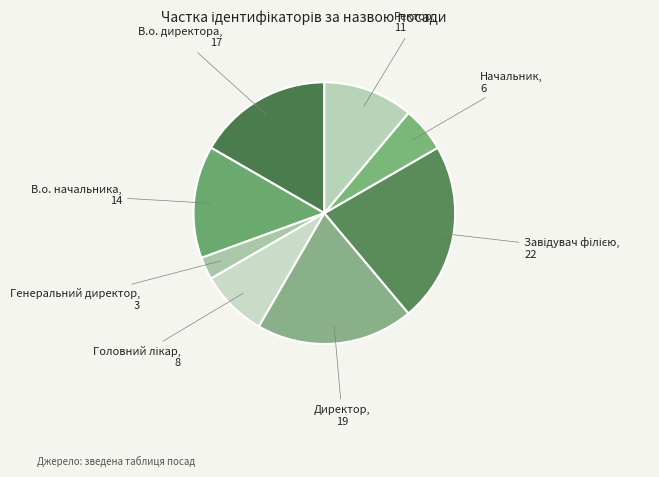

Rank the categories by value from highest to lowest.

Завідувач філією, Директор, В.о. директора, В.о. начальника, Ректор, Головний лікар, Начальник, Генеральний директор